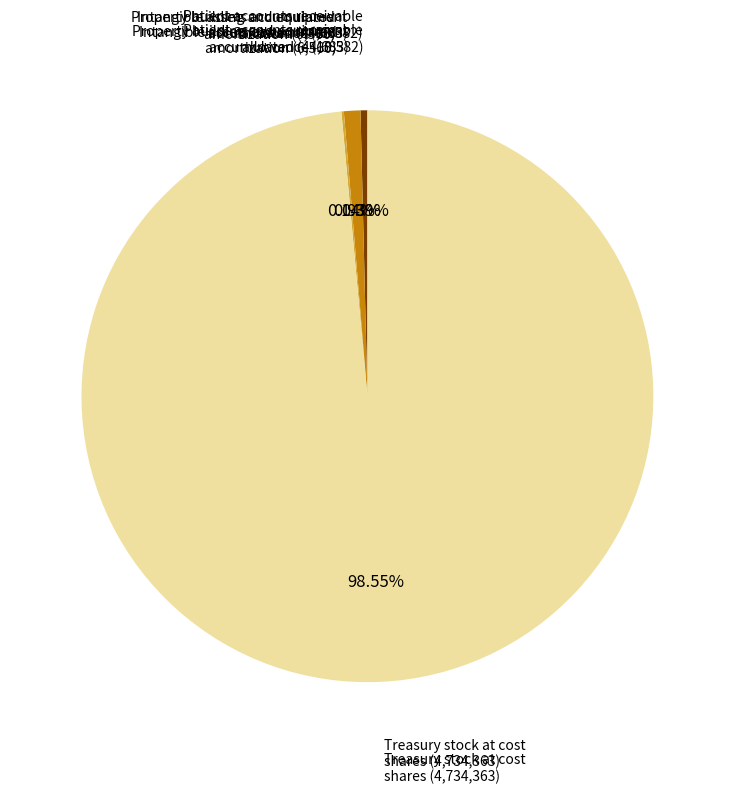

Combined, do Patient accounts receivable allowance and Property building and equipment accumulated account for over 50%?

No